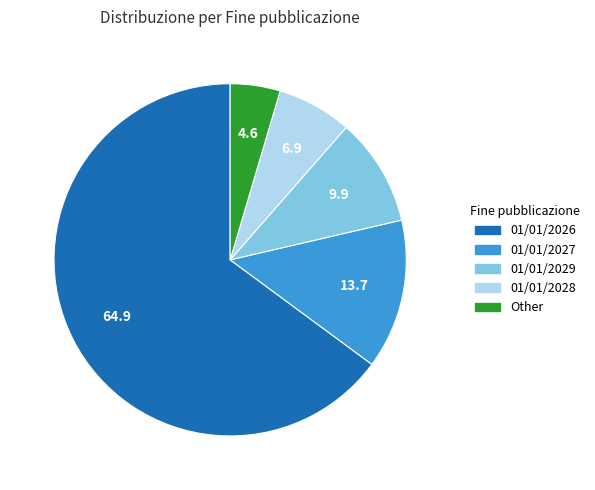

True or false: 01/01/2026 accounts for 76% of the total.

False